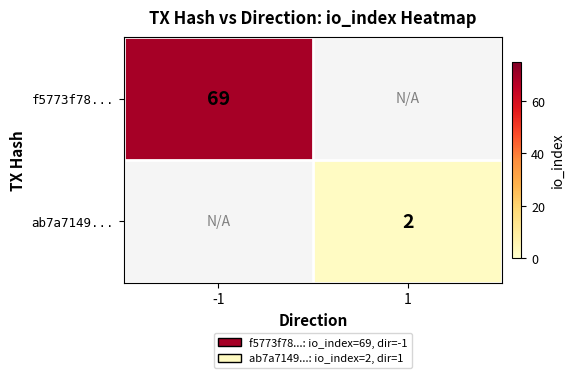

Is it true that f5773f78... equals 69 at -1?

True